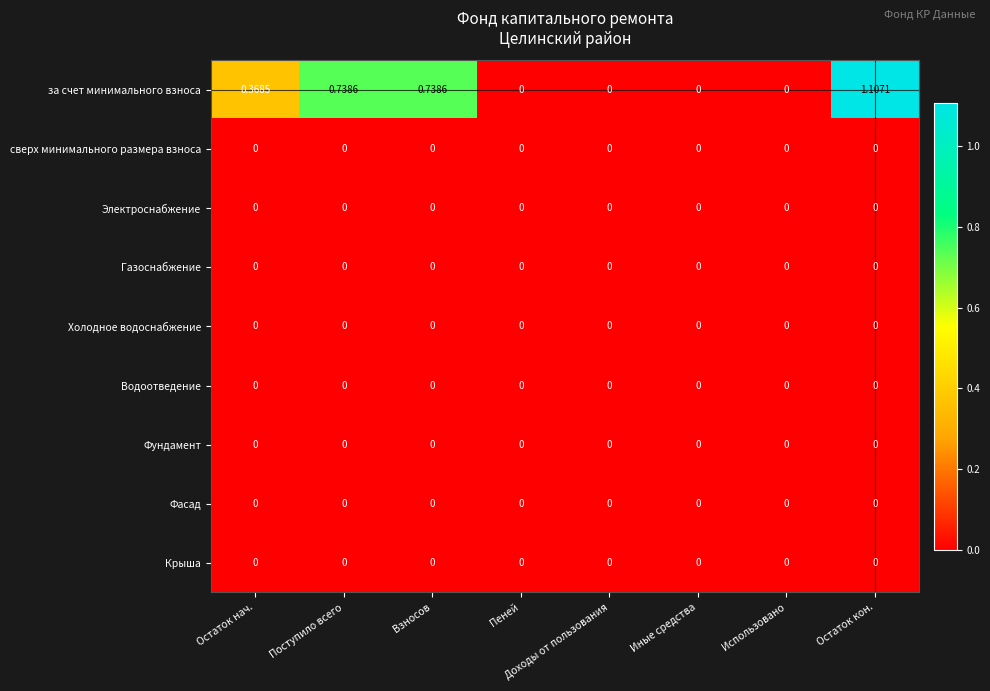

Which series has the largest total across all categories?

за счет минимального взноса